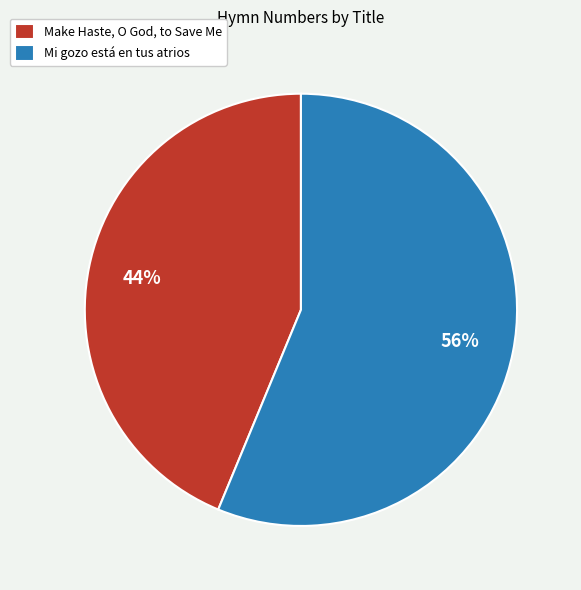

Between Mi gozo está en tus atrios and Make Haste, O God, to Save Me, which is larger?

Mi gozo está en tus atrios